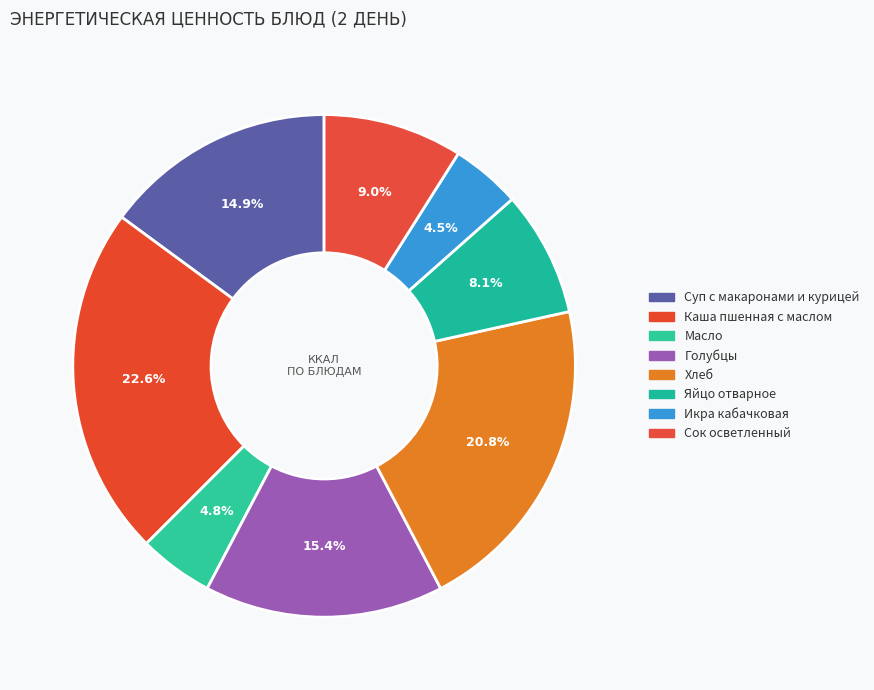

How many segments does this pie chart have?

8